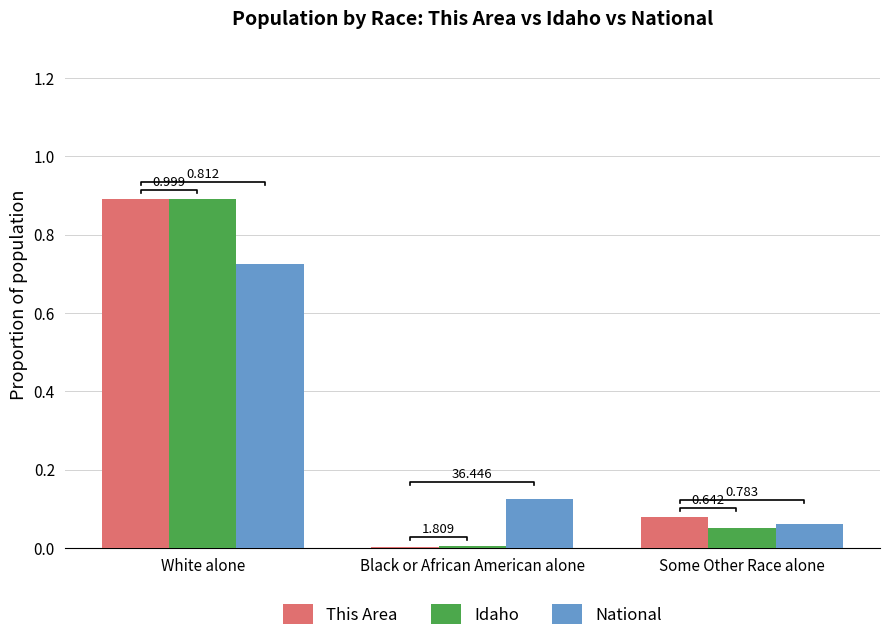

At how many categories does at least one series exceed 0?

3